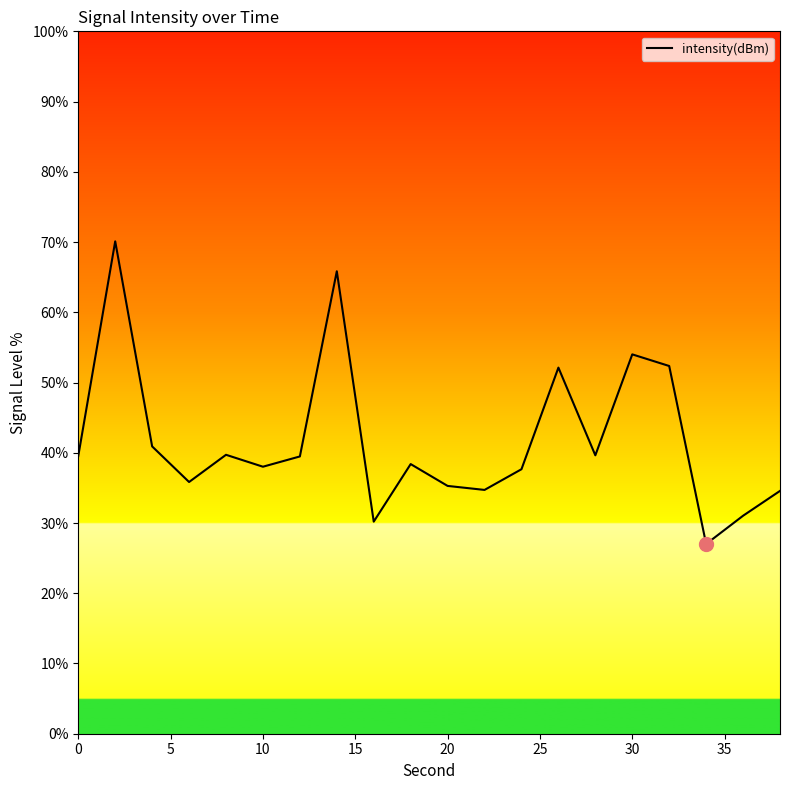

How many values exceed 39?

10